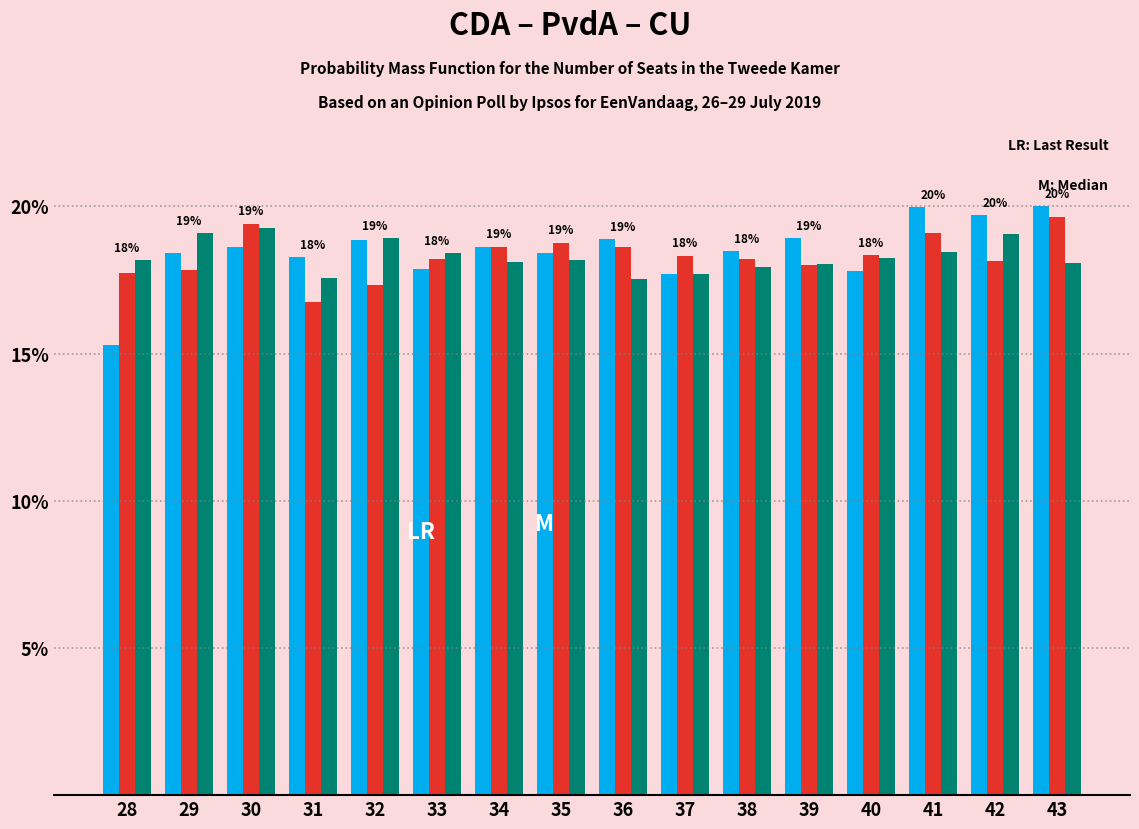

What is the total value across all series at 33?

54.5